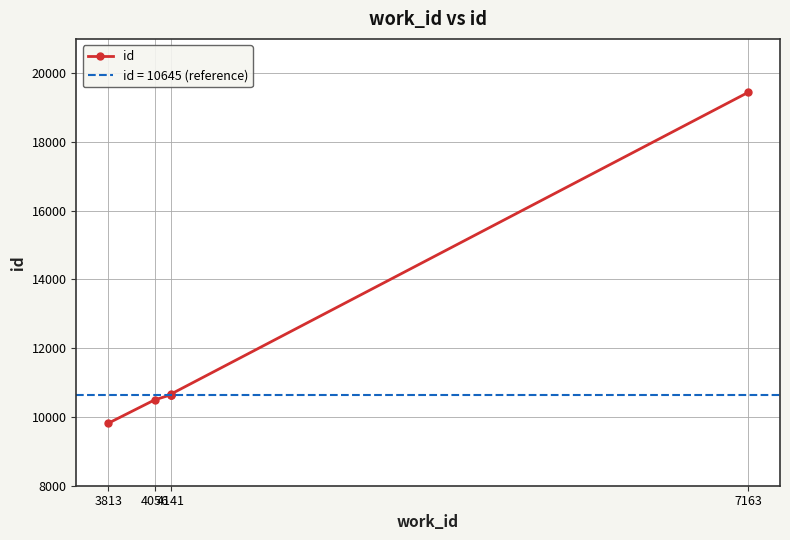

Is it true that the value at 4141 is 5072?

False